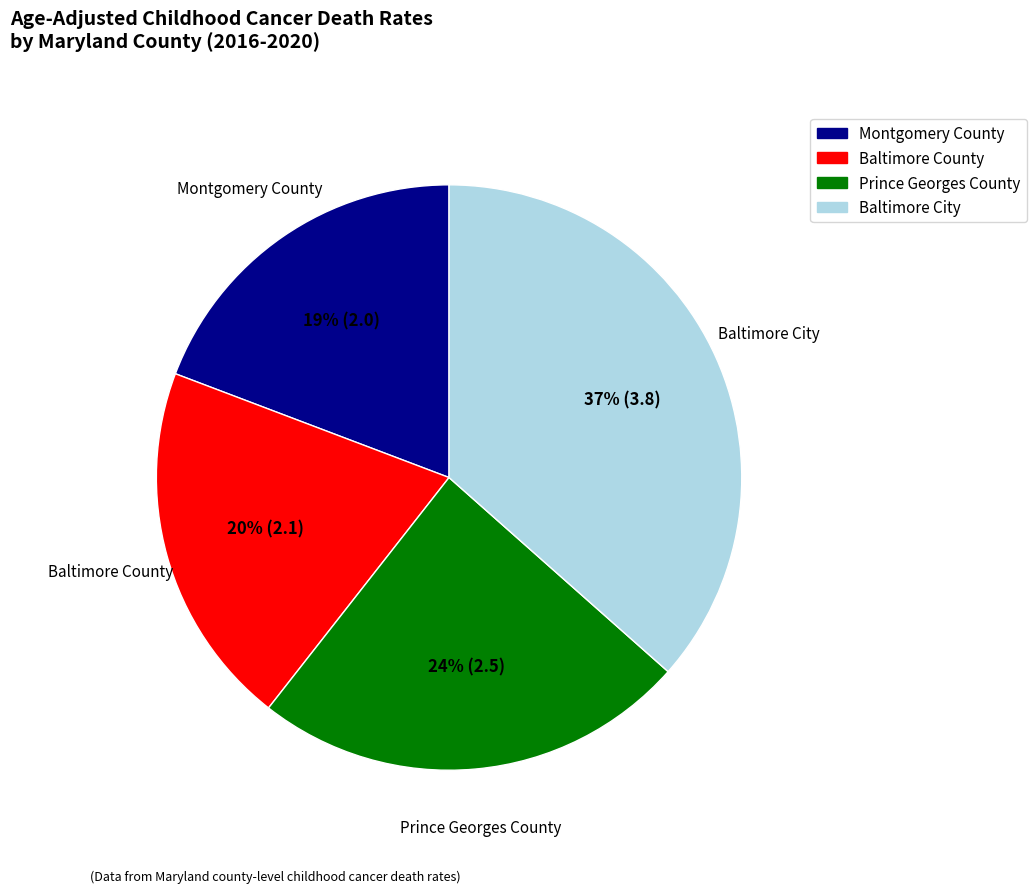

Does Baltimore County represent more than half of the total?

No